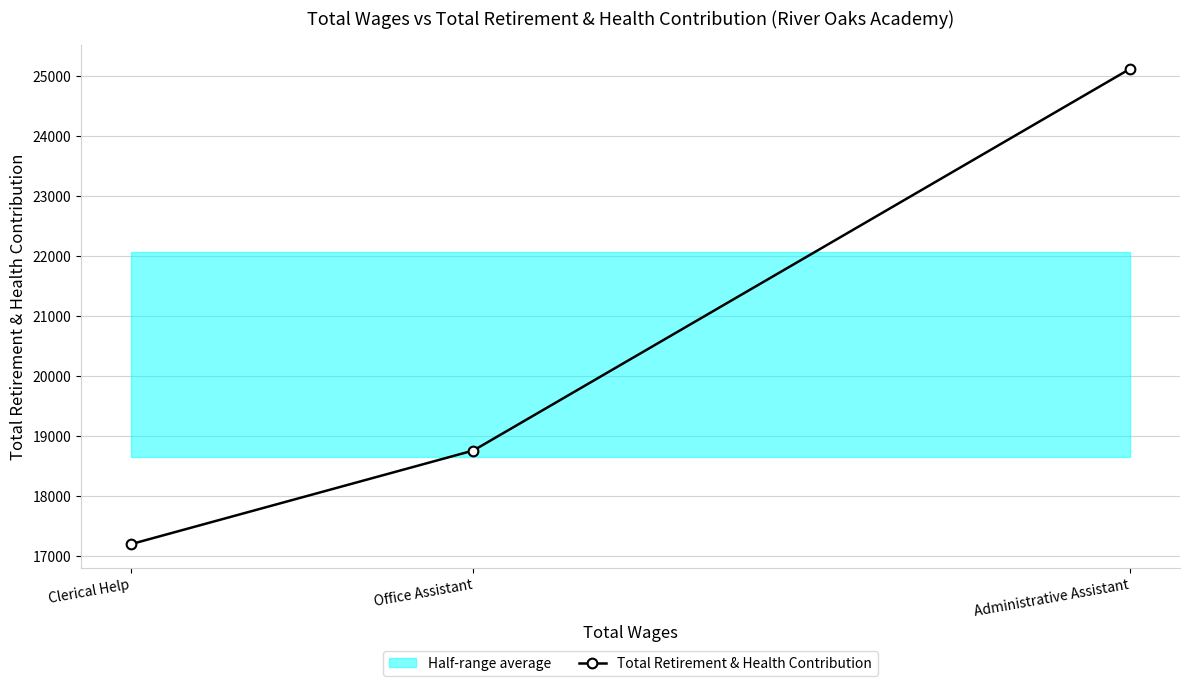

True or false: Total Retirement & Health Contribution has a value of 7177 at Clerical Help.

False